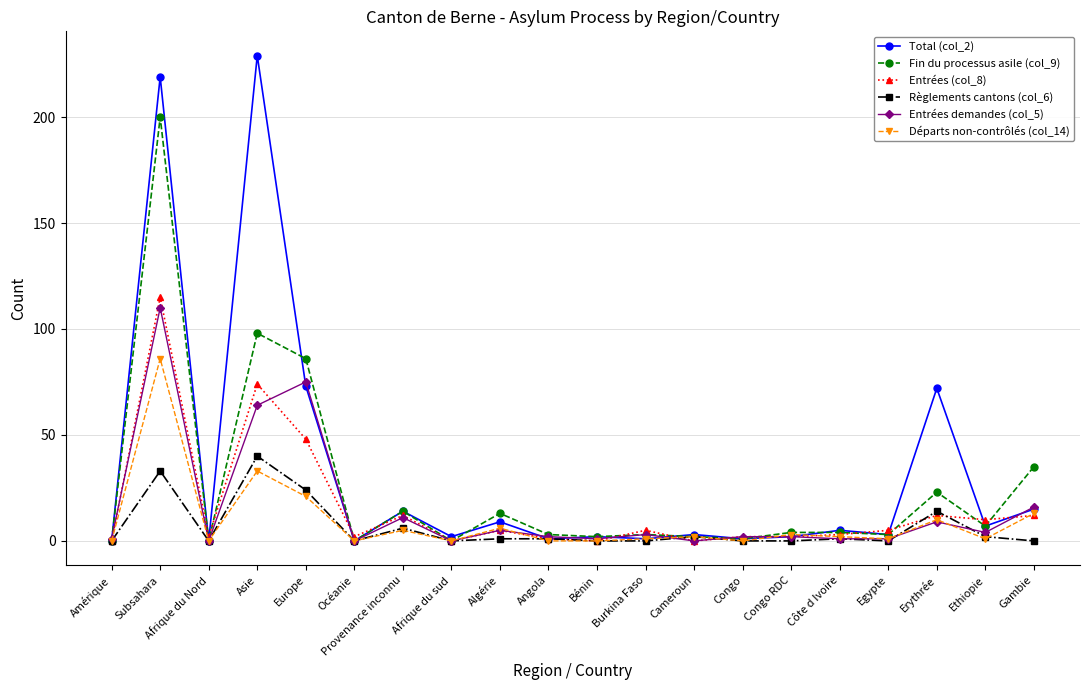

At which category is the sum across all series the highest?

Subsahara